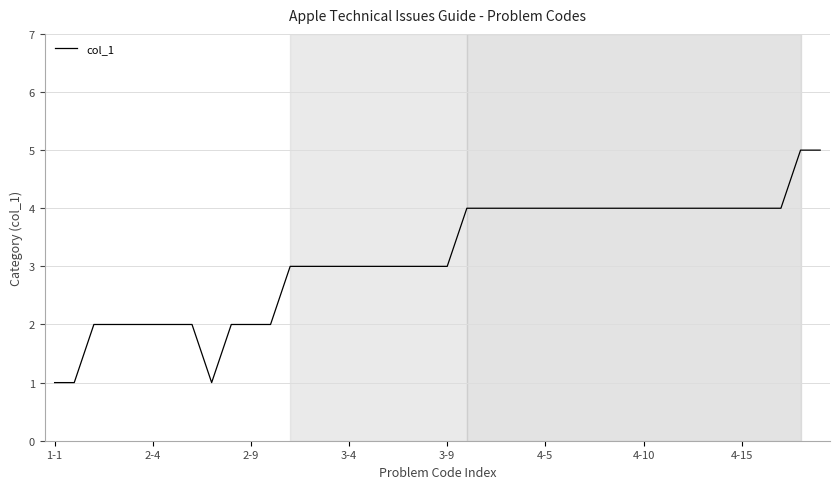

What is the greatest value displayed?

5